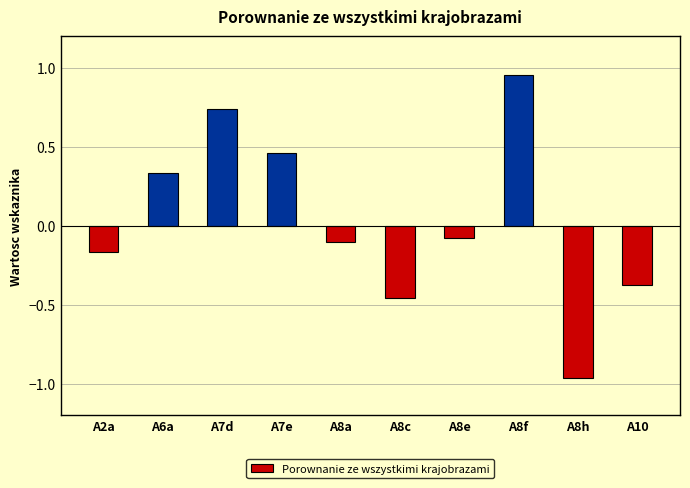

Is it true that the value at A8e is -0.0?

False